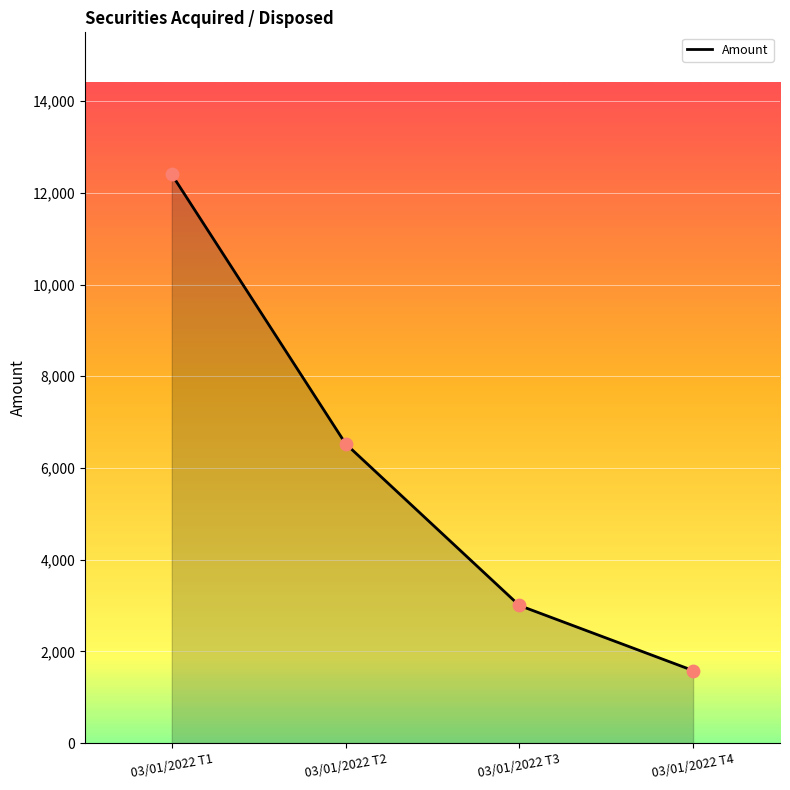

Which has a higher value, 03/01/2022 T3 or 03/01/2022 T4?

03/01/2022 T3